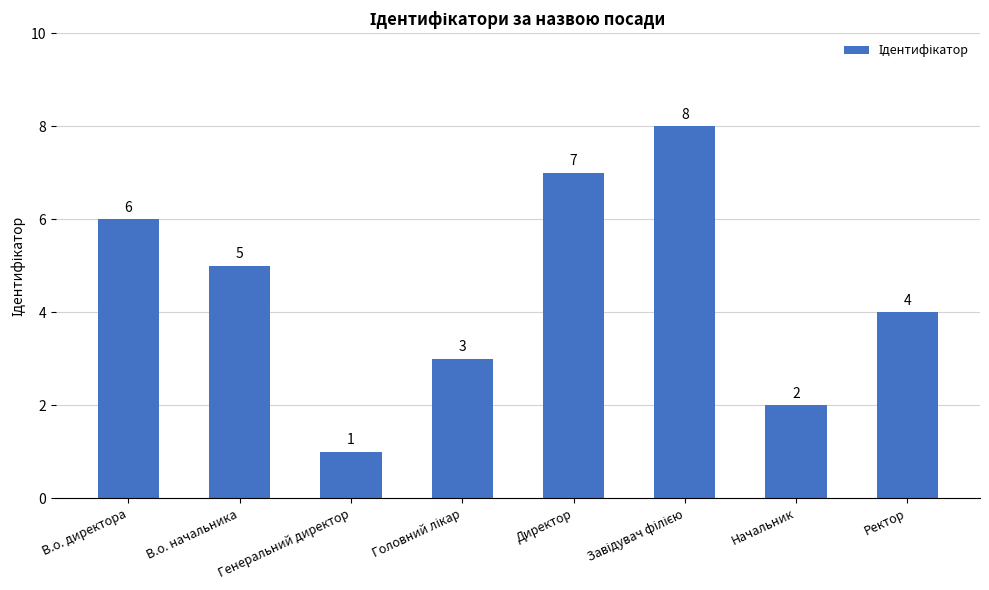

What is the change in value from В.о. директора to Начальник?

-4